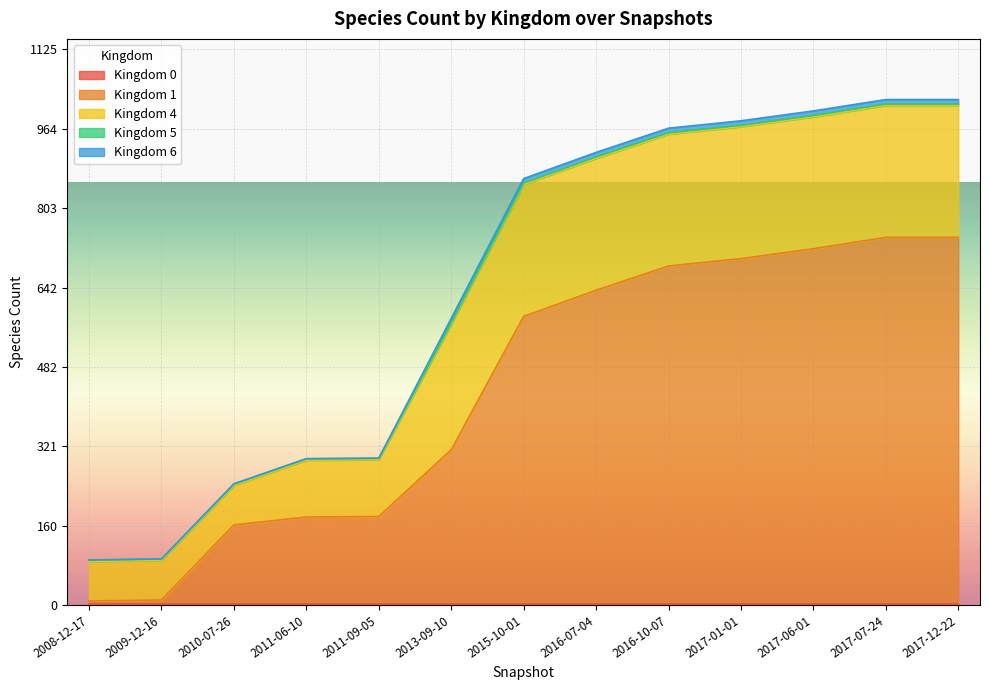

Rank the series by their maximum value, from highest to lowest.

1, 4, 6, 5, 0